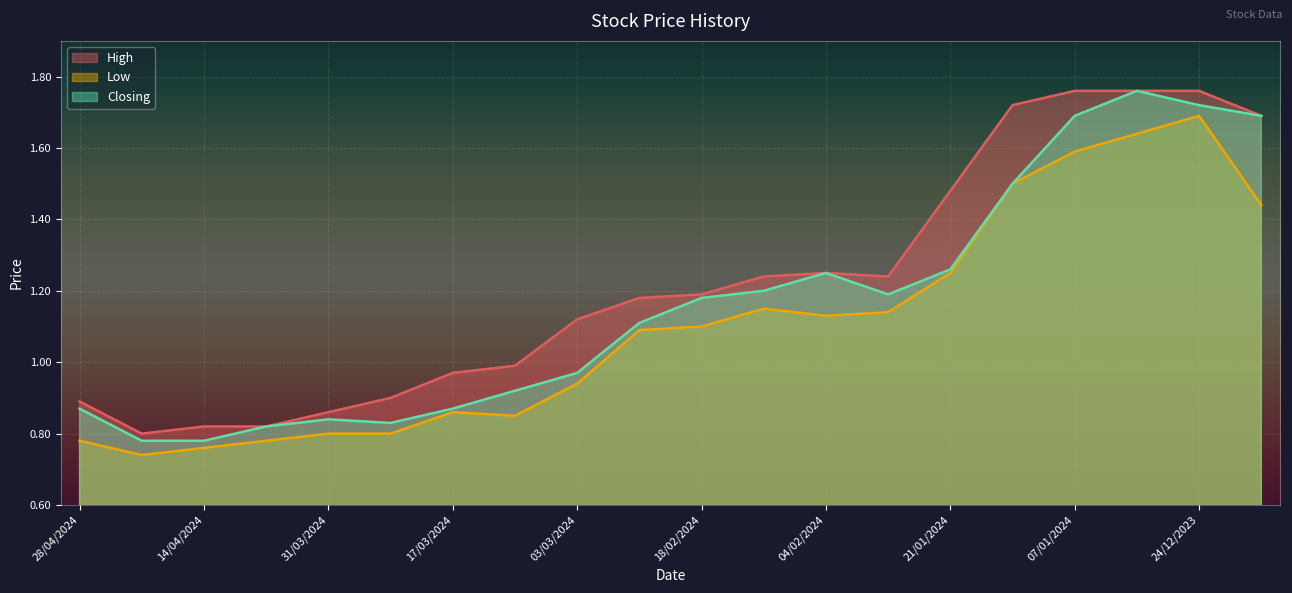

Rank the series at 14/04/2024 from lowest to highest value.

Low, Closing, High